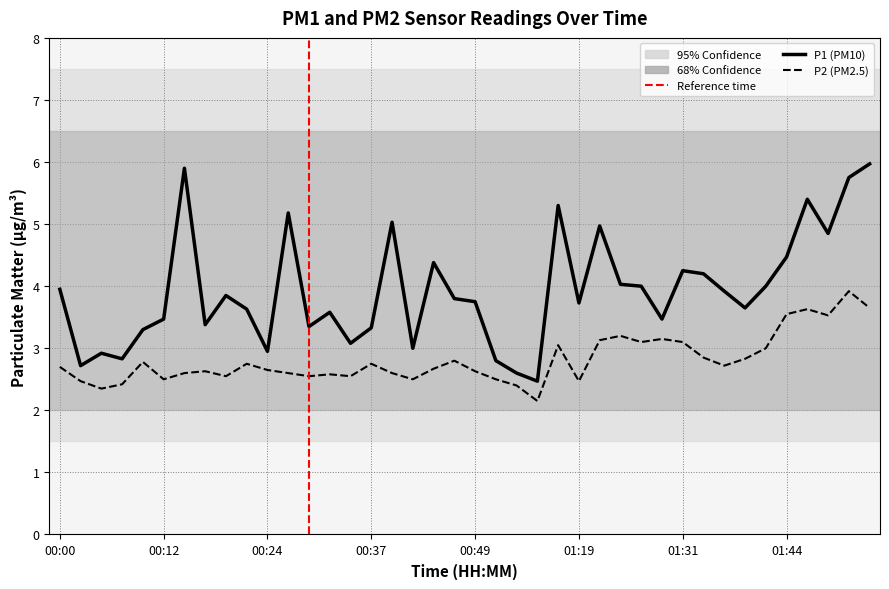

Rank the series by their maximum value, from lowest to highest.

P2 (PM2.5), P1 (PM10)